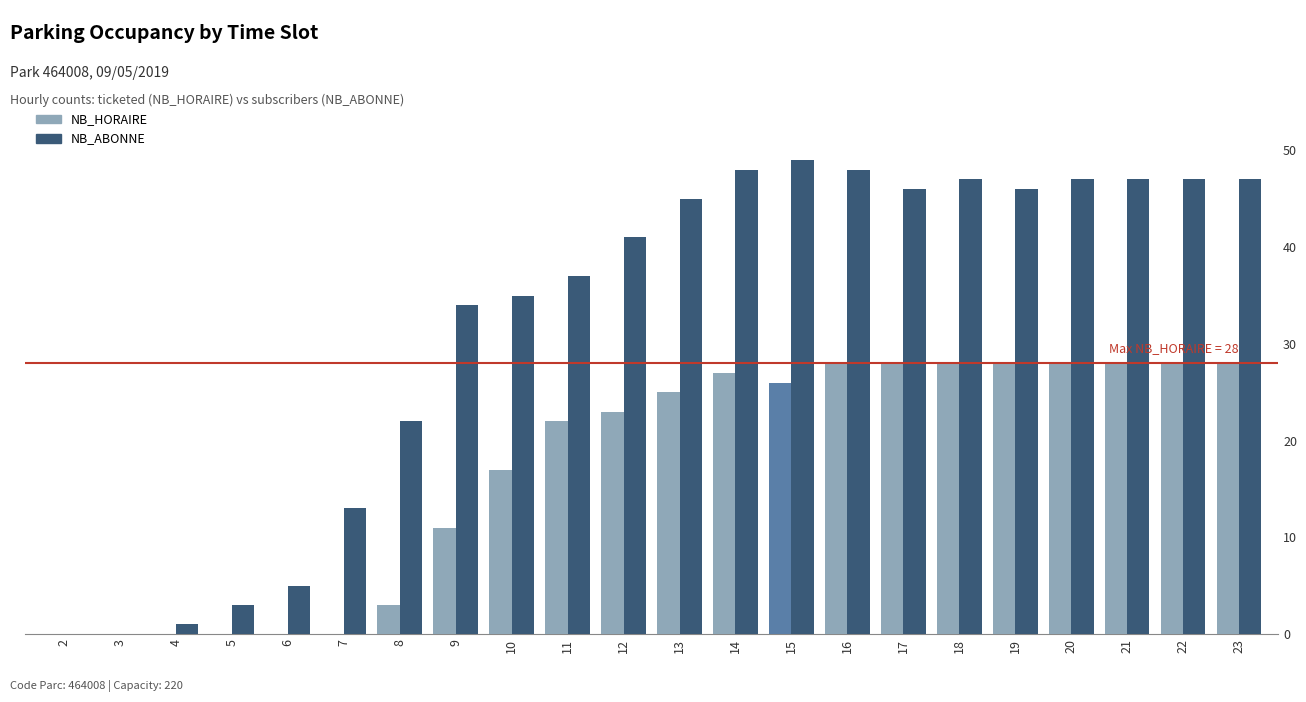

What is the value of the NB_HORAIRE bar at the 11th from the left?

23